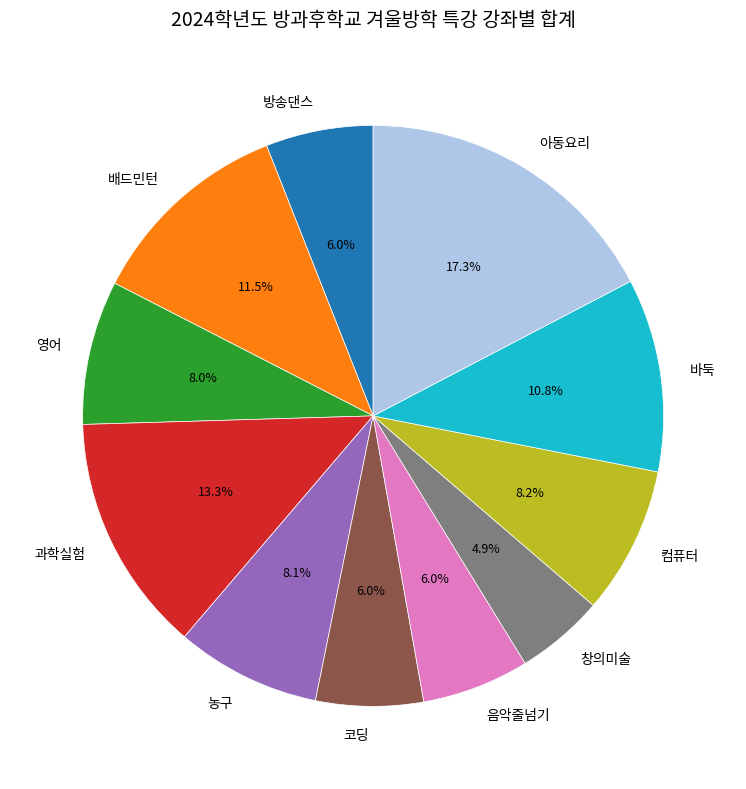

Does 바둑 represent more than half of the total?

No